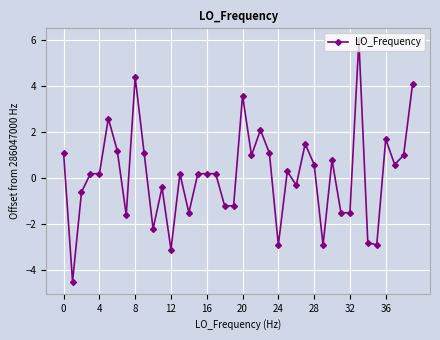

Count the number of data series in this chart.

1